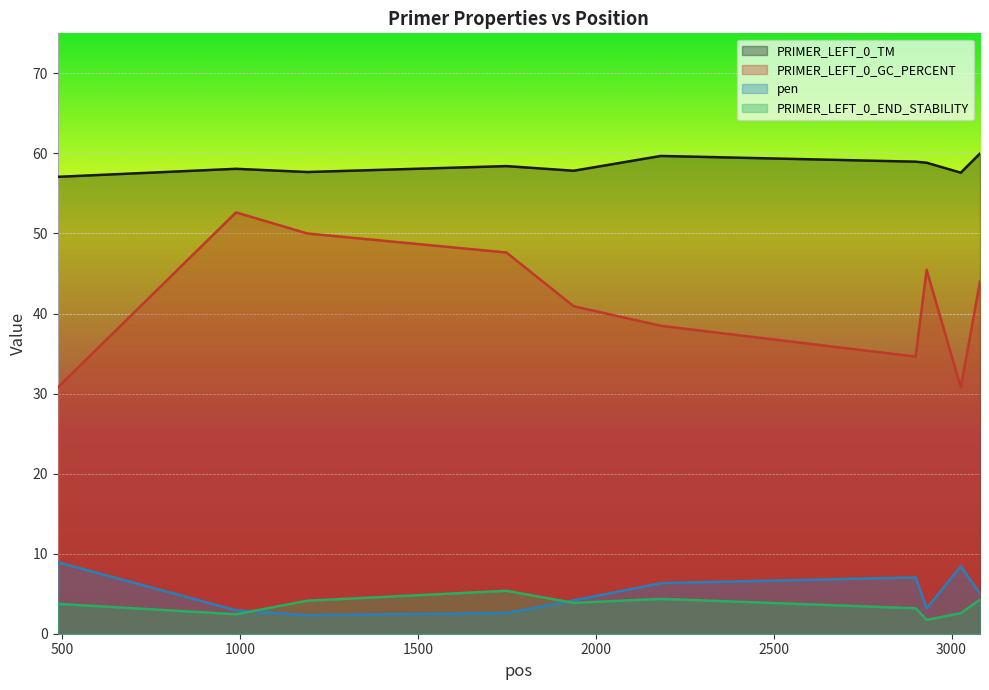

List the series in order of their peak value, highest first.

PRIMER_LEFT_0_TM, PRIMER_LEFT_0_GC_PERCENT, pen, PRIMER_LEFT_0_END_STABILITY